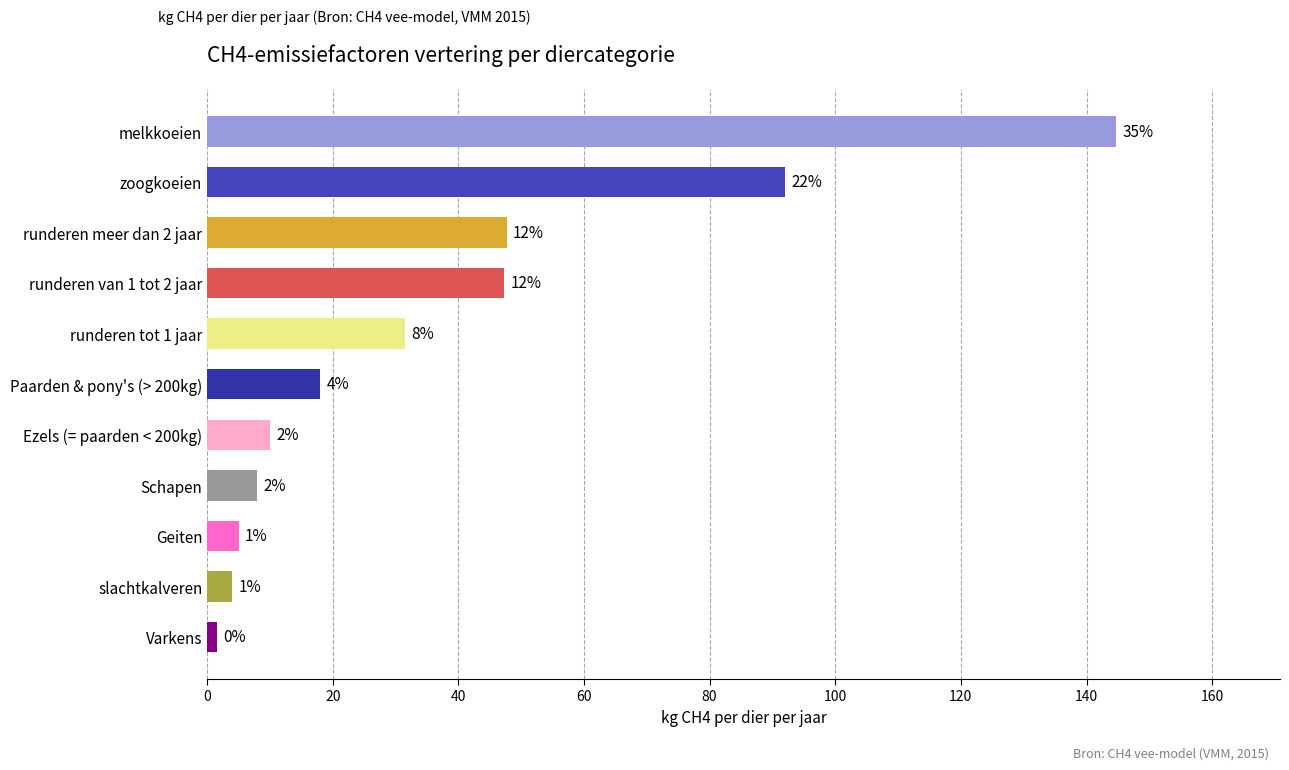

List the labels in order of value, largest first.

melkkoeien, zoogkoeien, runderen meer dan 2 jaar, runderen van 1 tot 2 jaar, runderen tot 1 jaar, Paarden & pony's (> 200kg), Ezels (= paarden < 200kg), Schapen, Geiten, slachtkalveren, Varkens